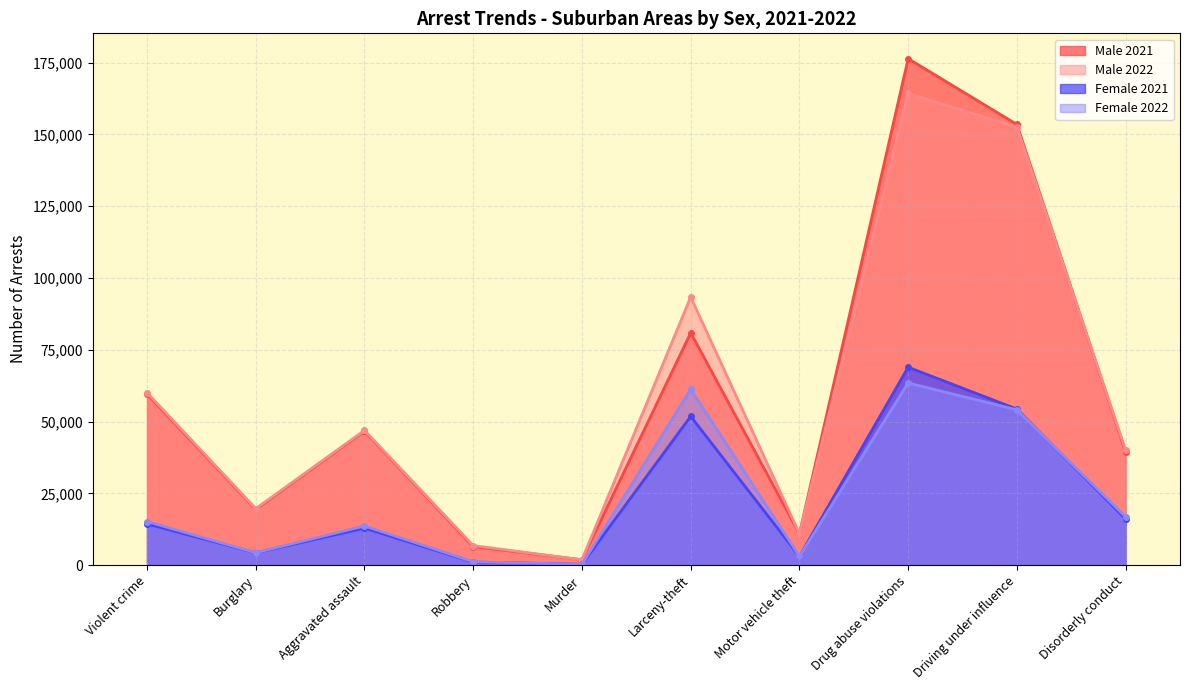

Which category has the highest value in the Female 2022 series?

Drug abuse violations